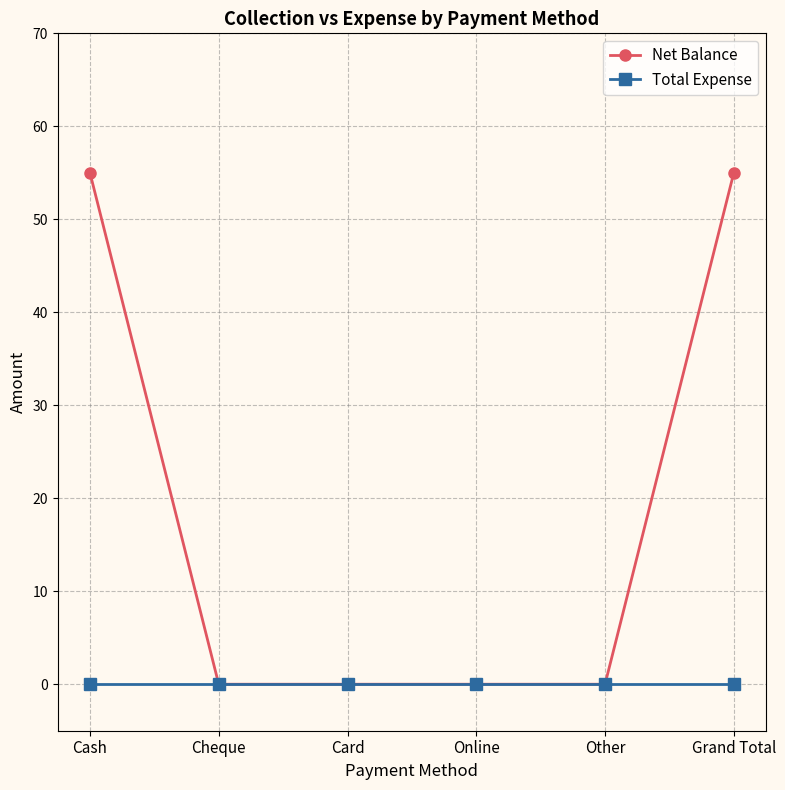

What is the greatest value displayed?

55